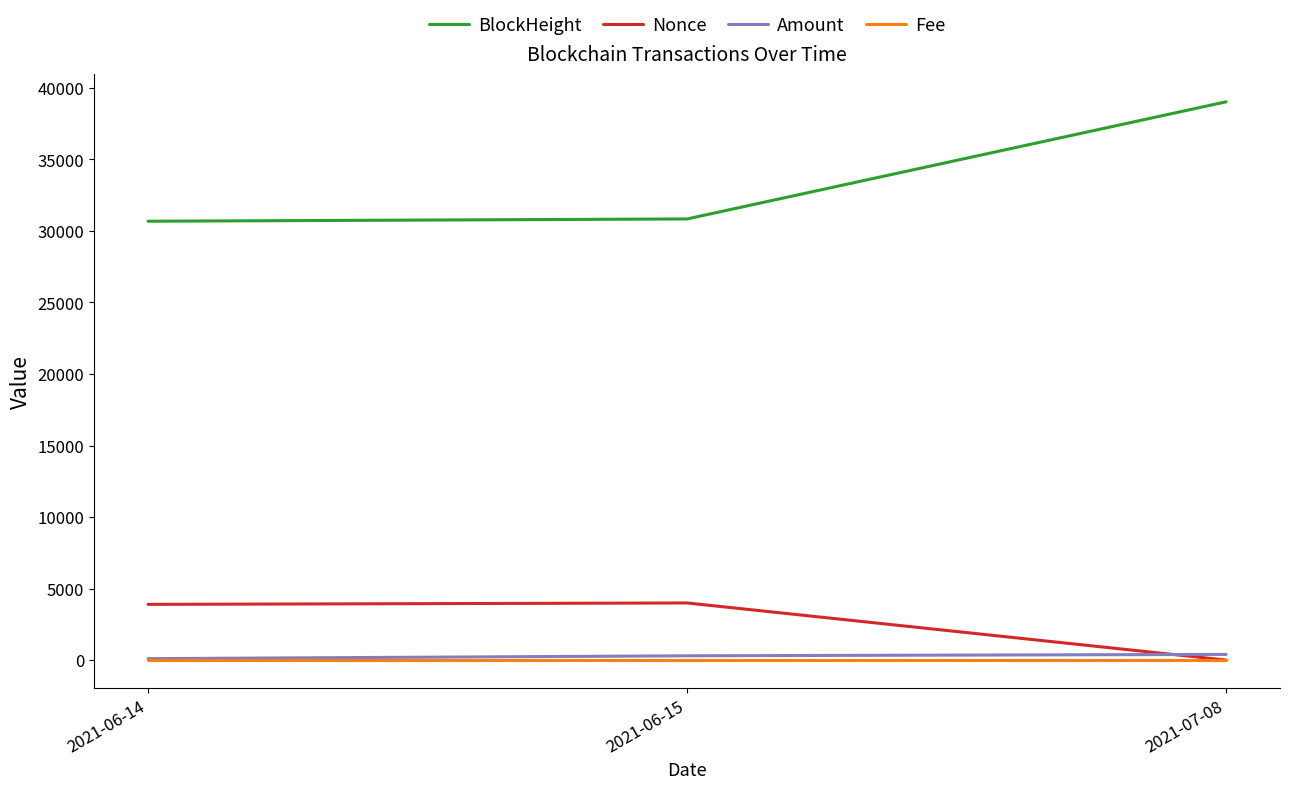

The Nonce series shows 6468.9 at 2021-06-15. True or false?

False